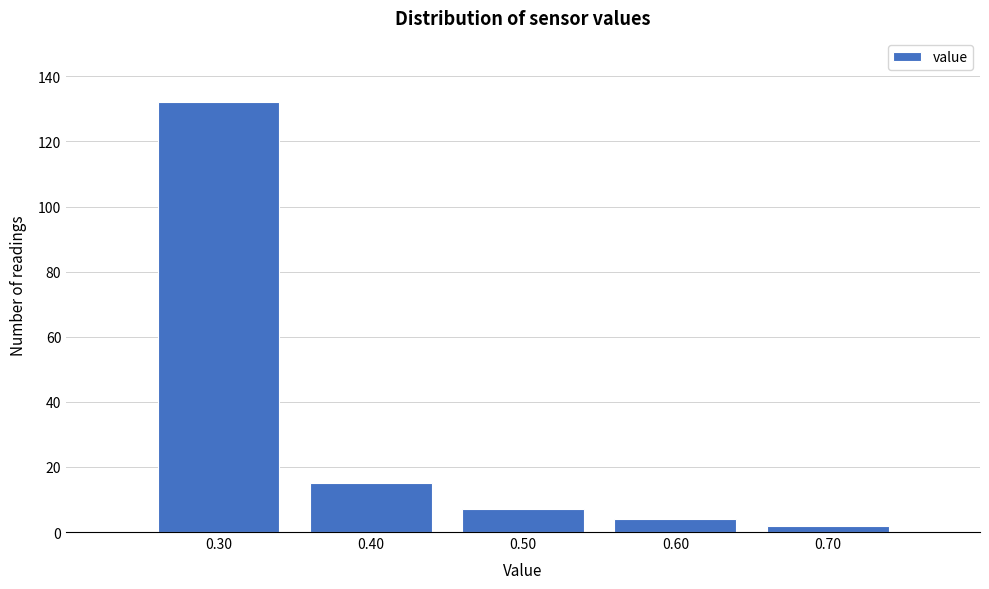

Reading right to left, list all the values displayed in this chart.

0.70=2	0.60=4	0.50=7	0.40=15	0.30=132